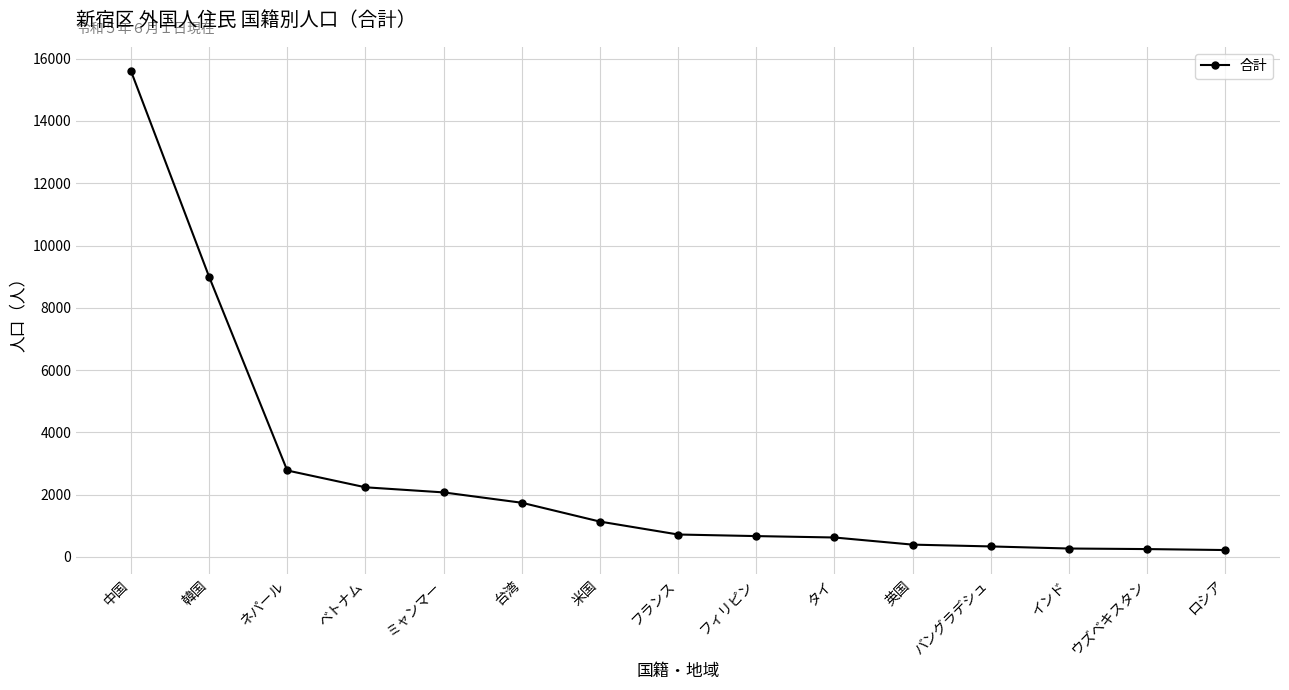

The value at ロシア is 222. True or false?

True